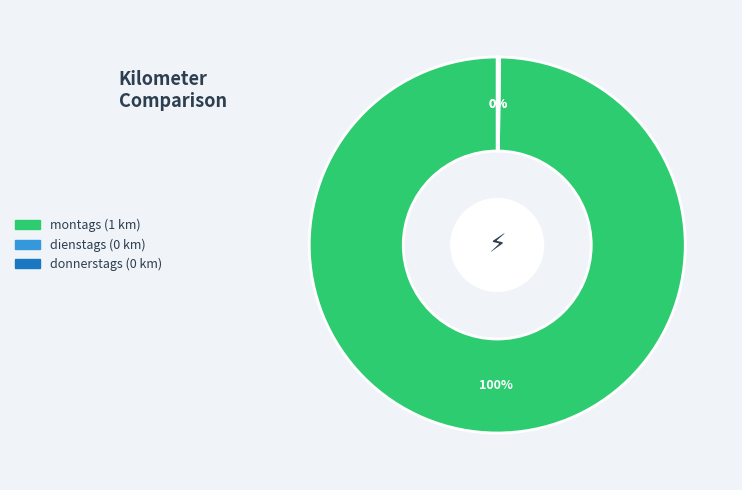

Which slice is the largest?

montags